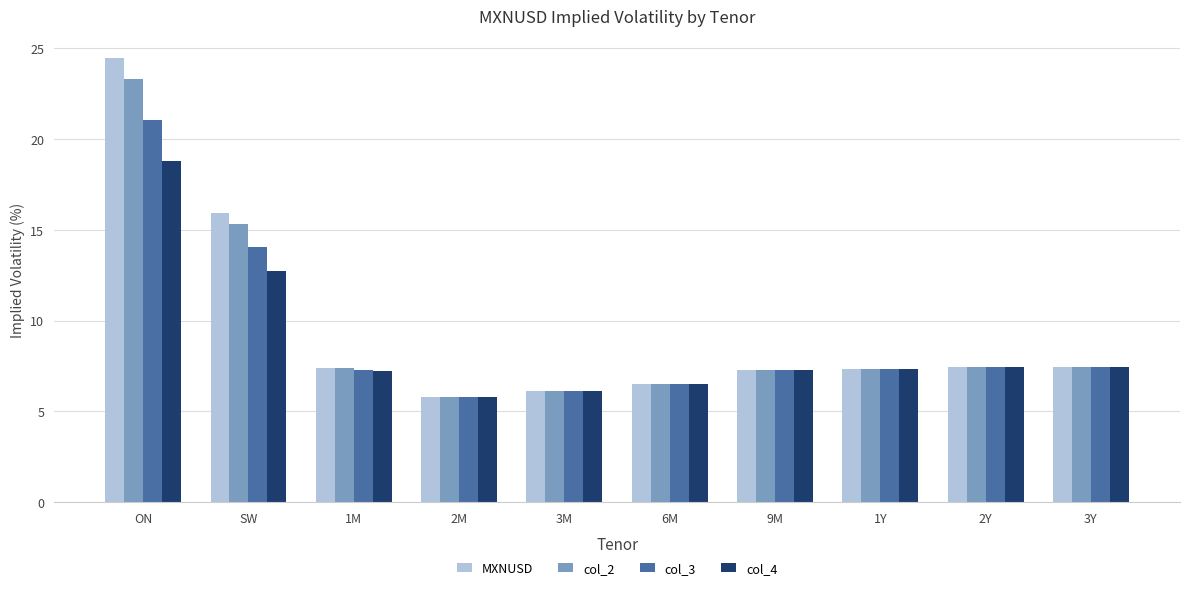

What is the approximate value of col_3 at 3M?

6.1